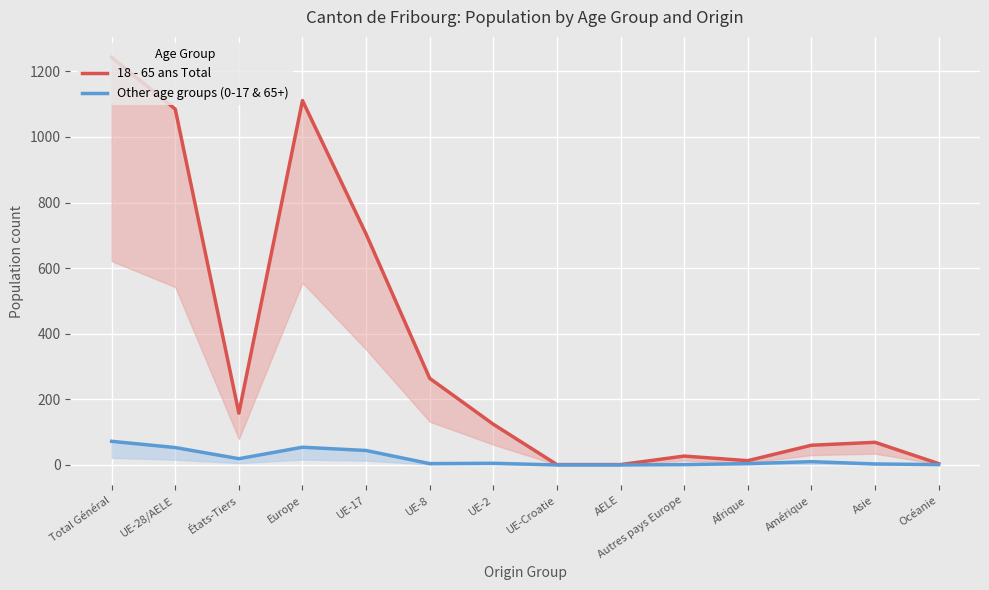

Reading left to right, transcribe all the data shown in this chart.

18 - 65 ans Total: 1243	1085	158	1111	704	264	124	1	1	27	13	60	69	4
Other age groups (0-17 & 65+): 72	53	19	54	44	4	5	0	0	1	4	10	3	1